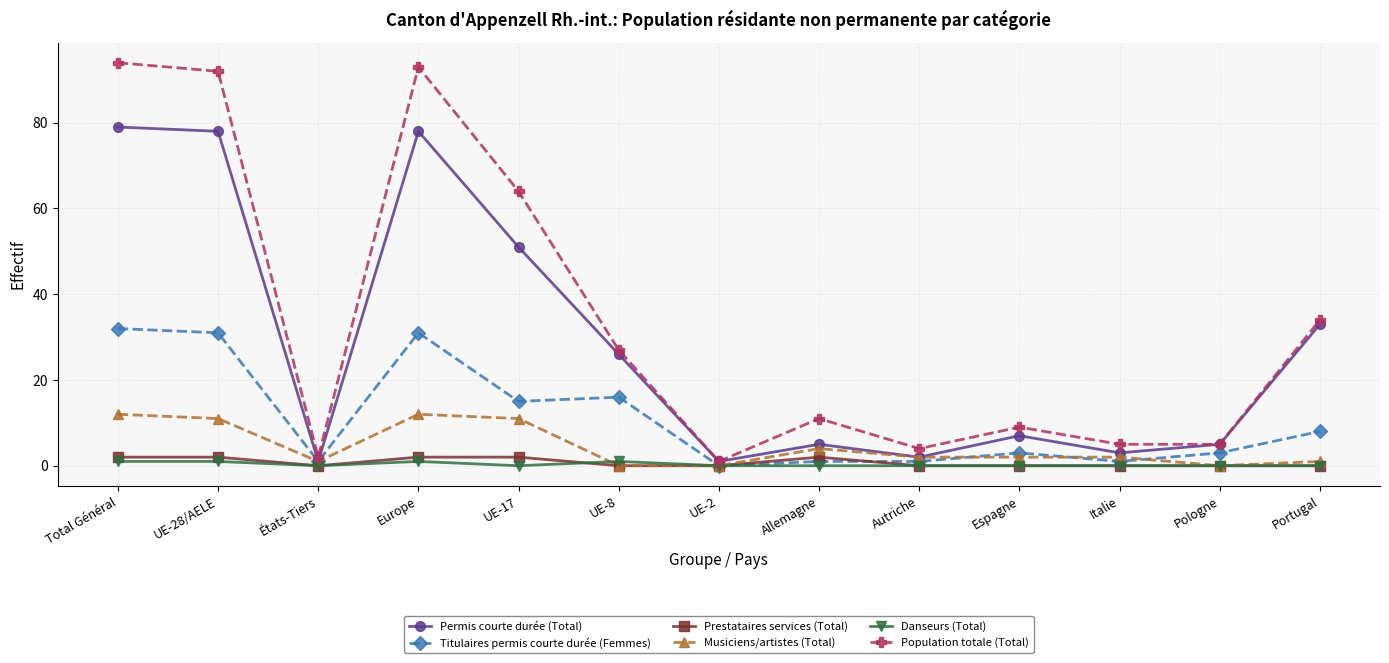

Which series has the largest range (max minus min)?

Population totale (Total)